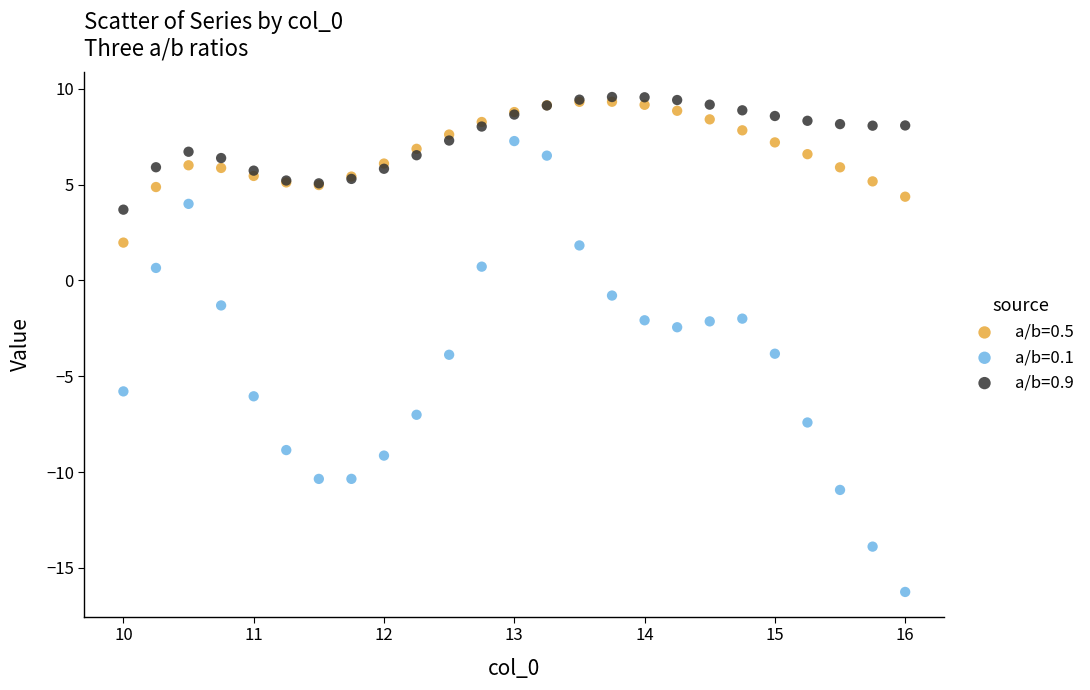

What are all the series names shown in the legend?

a/b=0.5, a/b=0.1, a/b=0.9